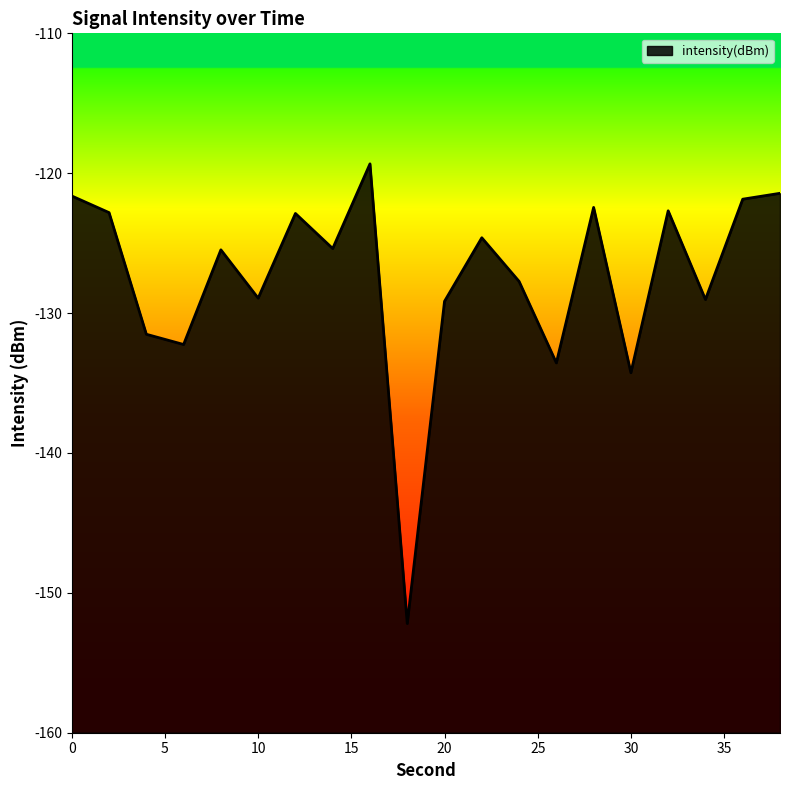

What is the greatest value displayed?

-119.3